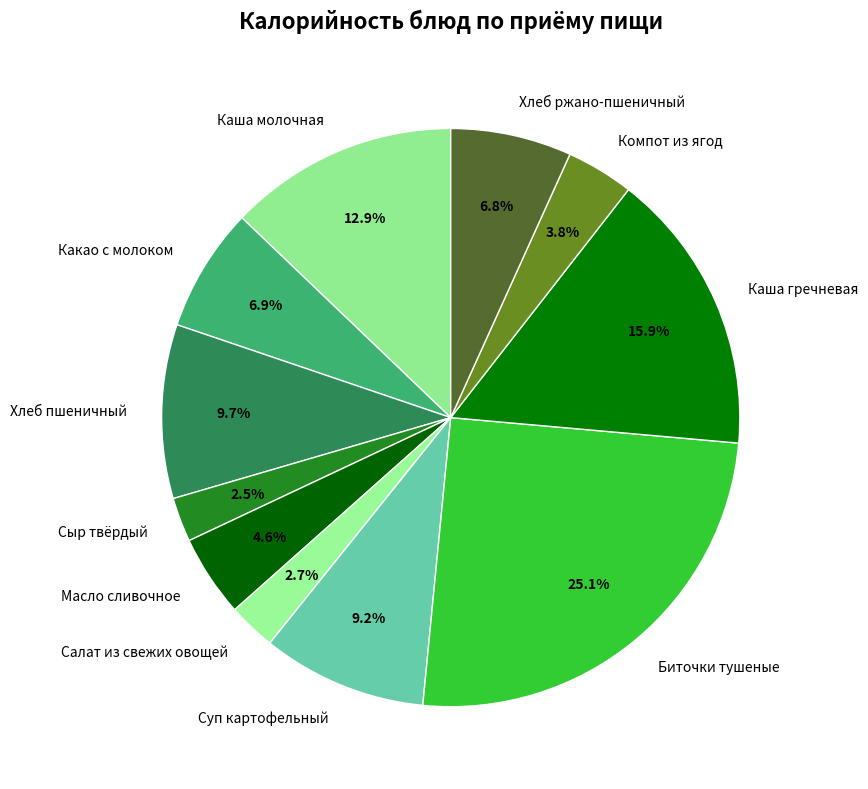

How many slices are in this pie chart?

11